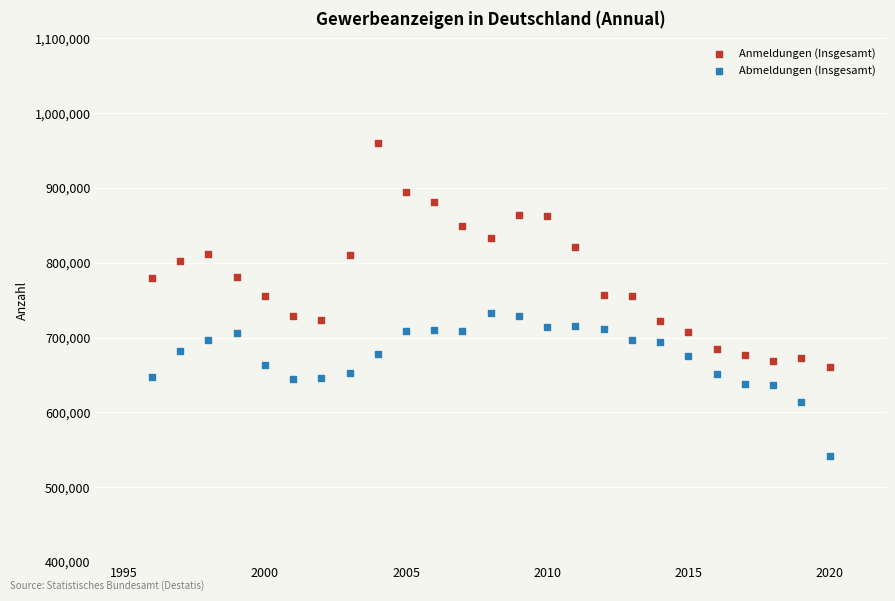

What are all the series names shown in the legend?

Anmeldungen (Insgesamt), Abmeldungen (Insgesamt)